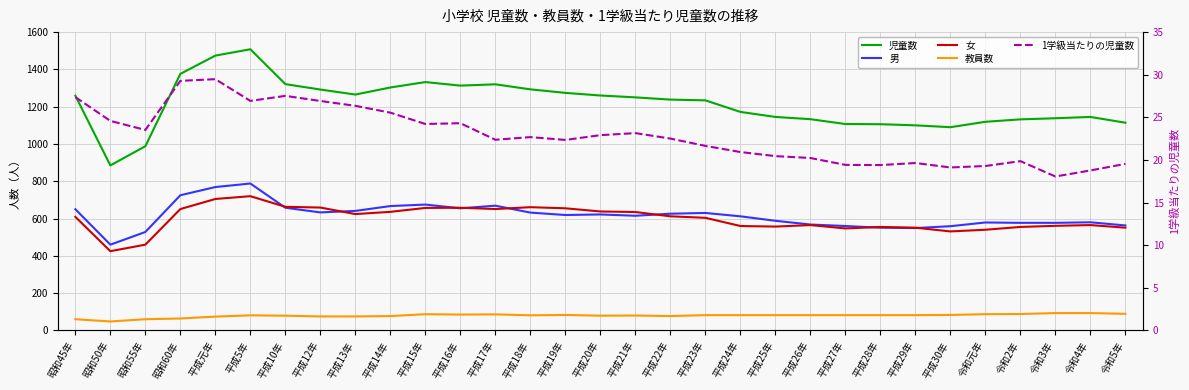

What is the sum of the 児童数 values at 平成元年 and 平成16年?

2787.0